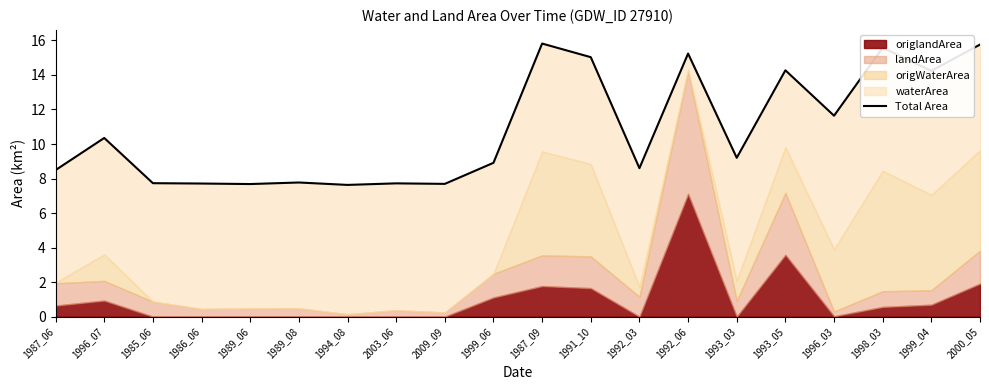

What is the value of the 10th point from the left?

8.9